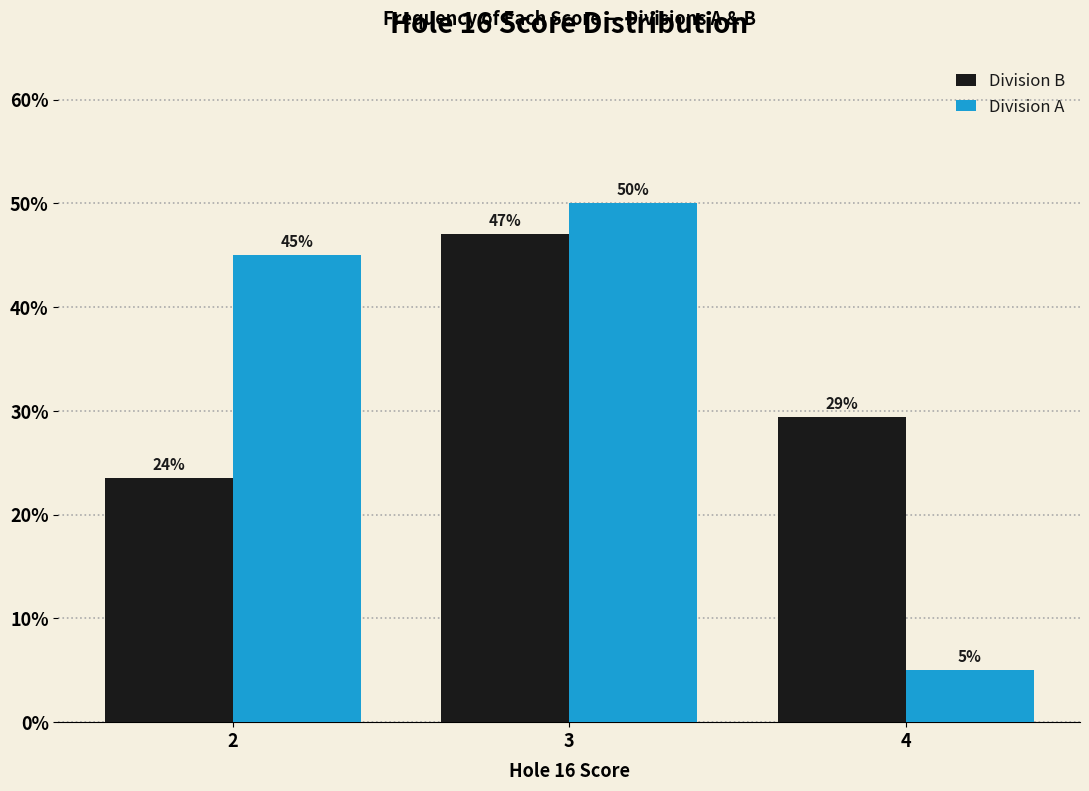

What is the value of the Division A bar at the 3rd from the left?

5.0